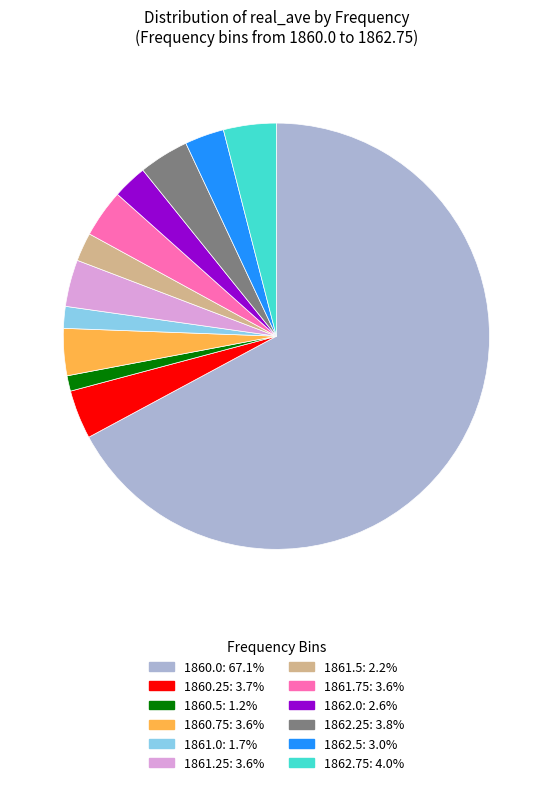

Which category has the biggest portion of the pie?

1860.0